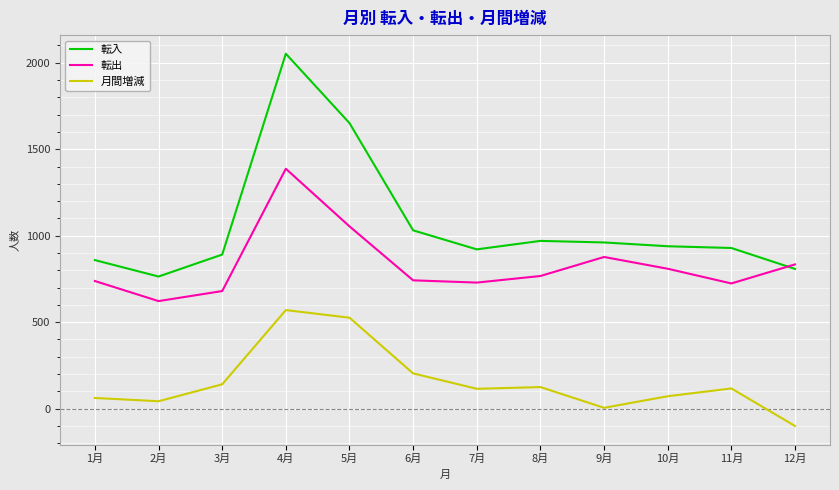

Does the chart display data point markers on the line(s)?

No